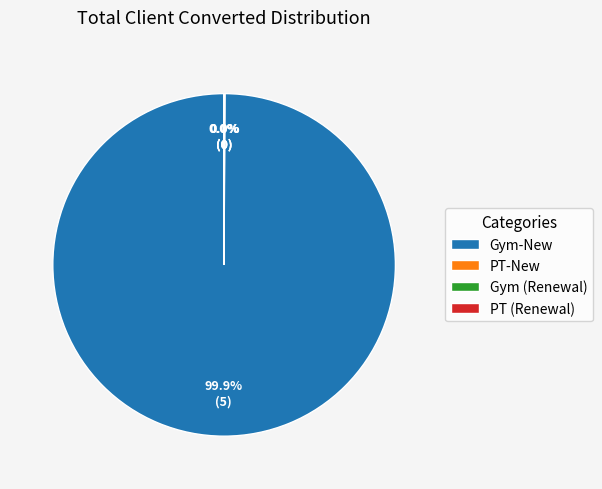

Which category has the biggest portion of the pie?

Gym-New